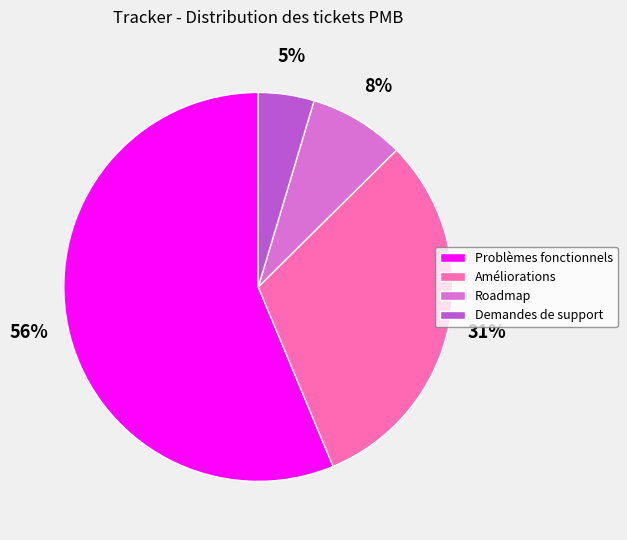

What percentage is the Améliorations slice, to the nearest percent?

31%